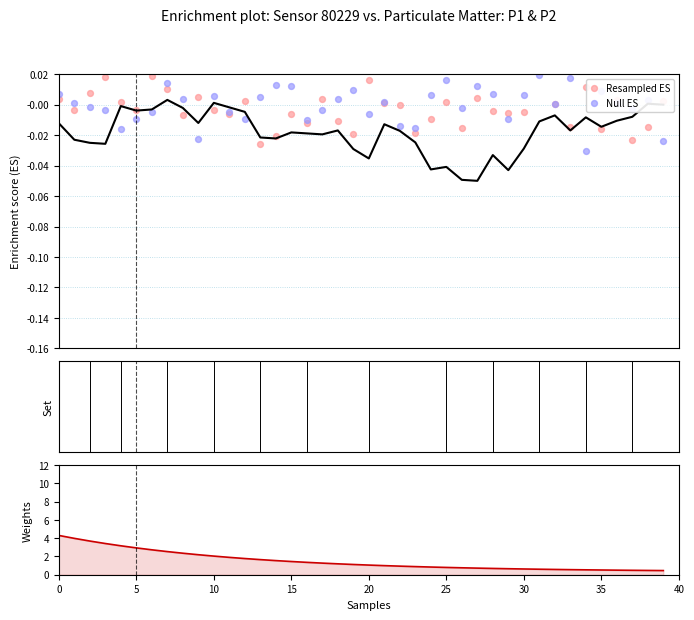

Which series has the largest total across all categories?

Weights